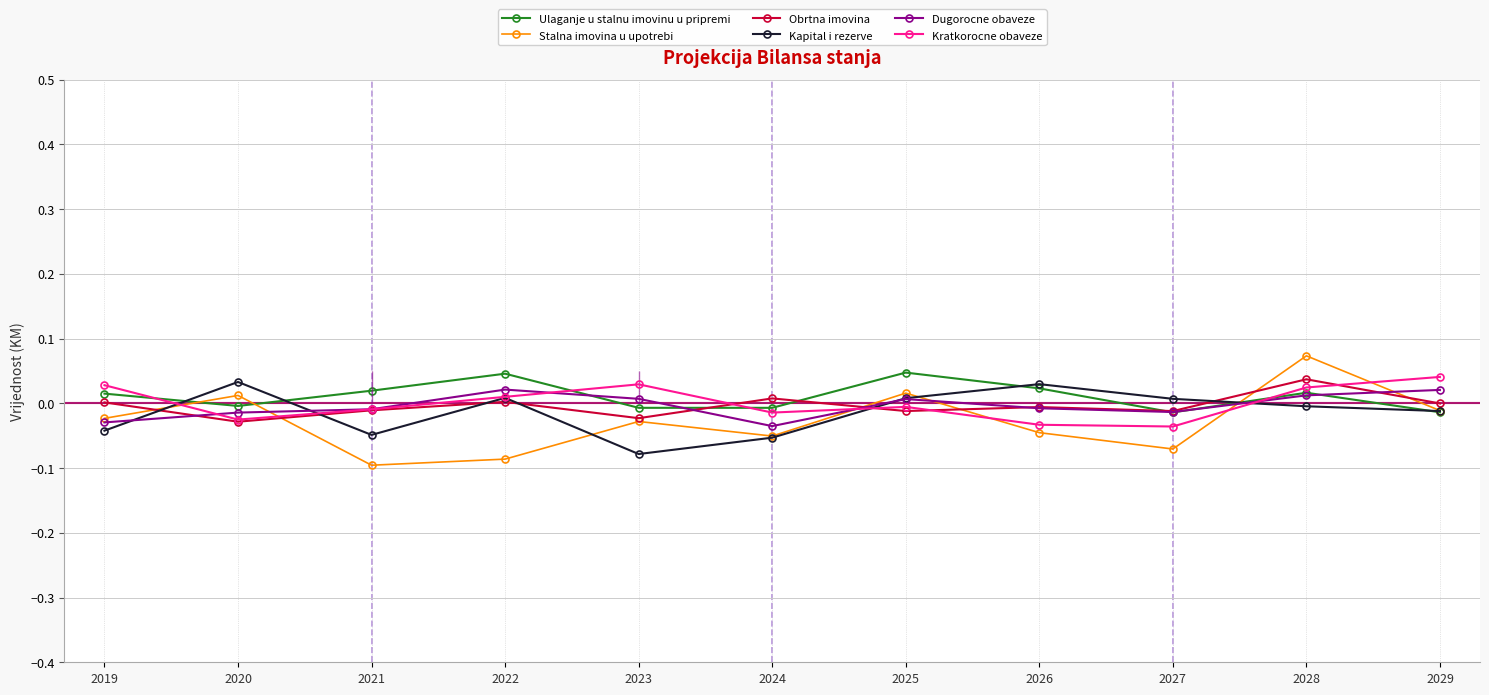

What is the smallest value displayed?

-0.1